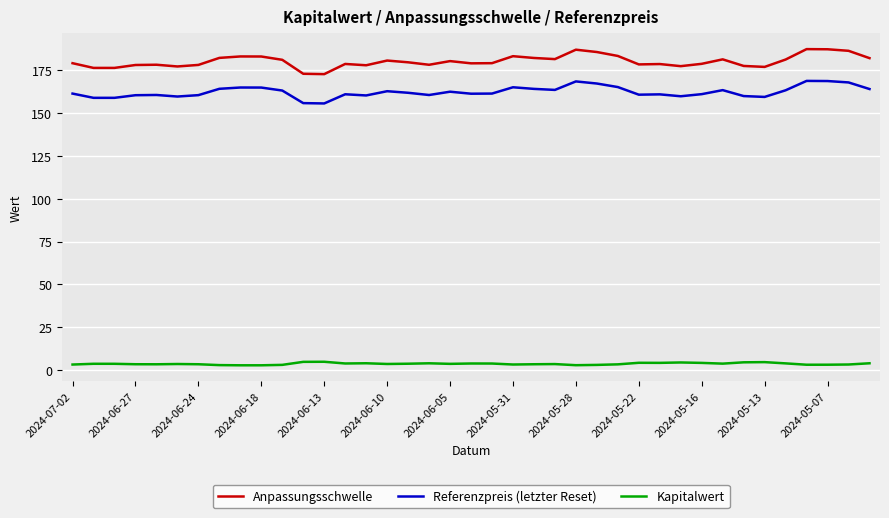

What is the maximum value for Anpassungsschwelle?

187.4